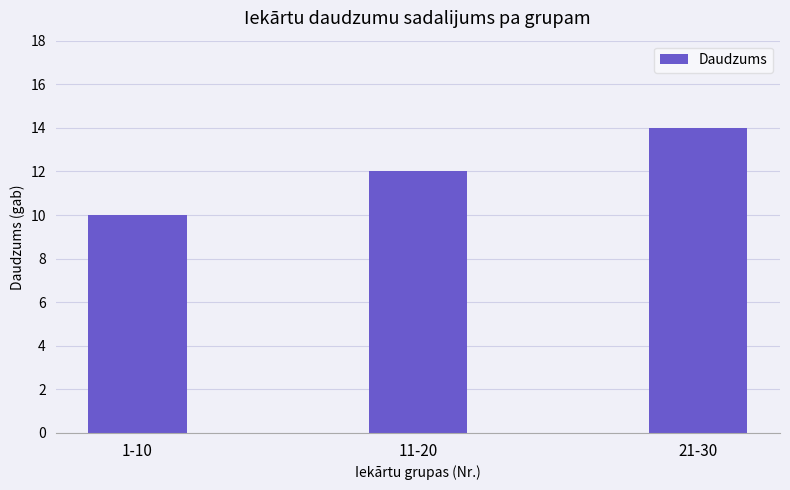

Reading right to left, transcribe all the data shown in this chart.

14	12	10